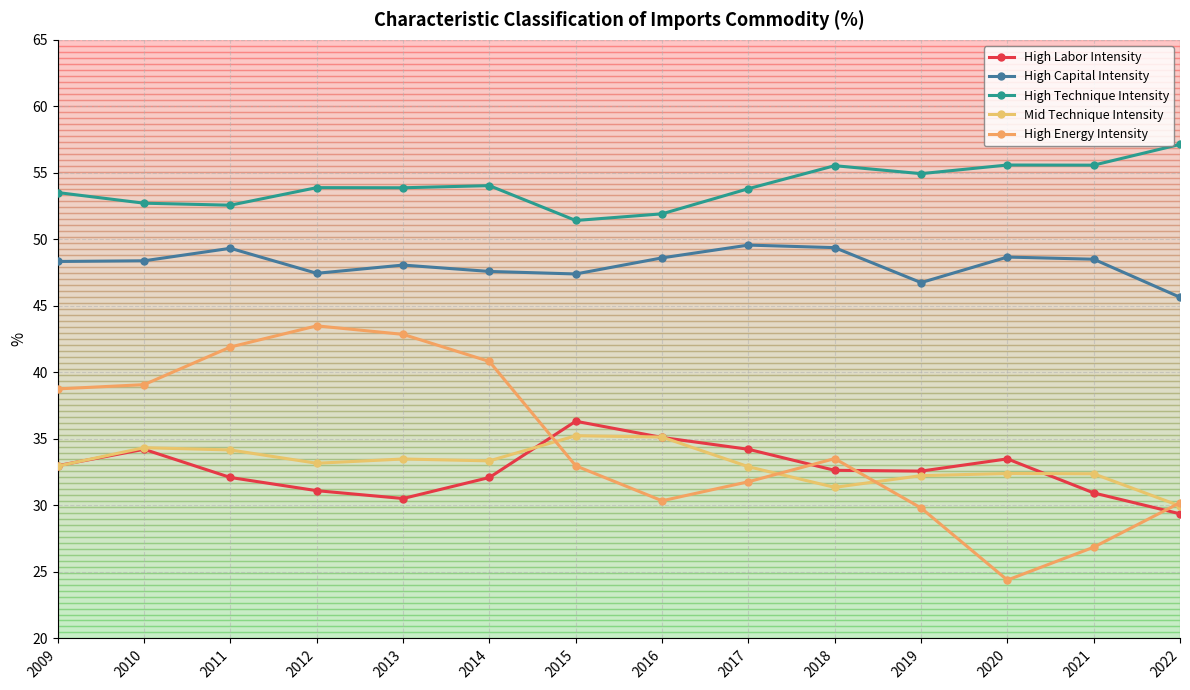

How many series are shown in this chart?

5